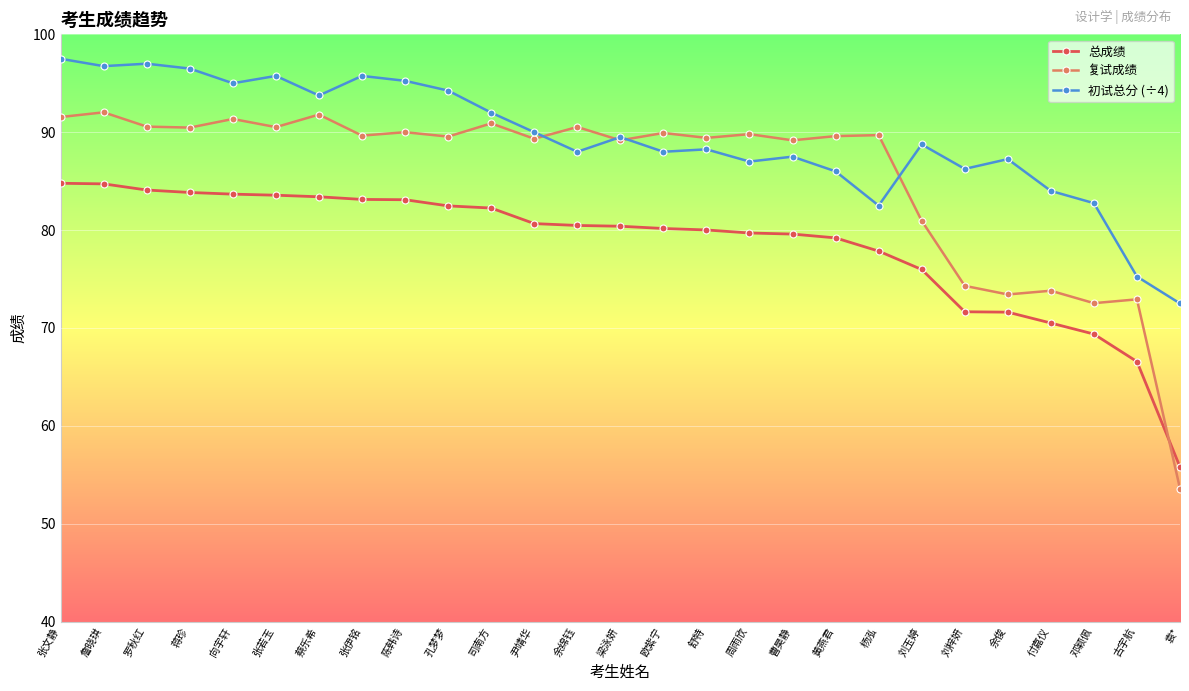

Which series has the largest total across all categories?

初试总分 (÷4)